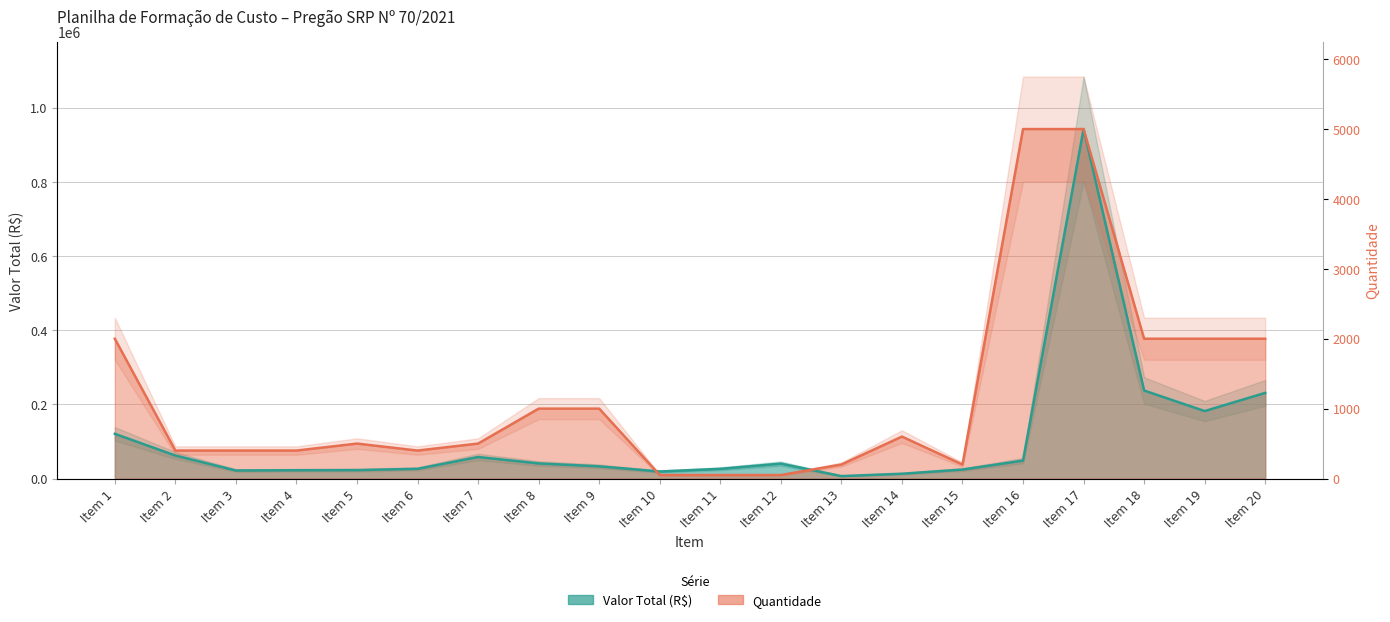

True or false: Quantidade and Valor Total (R$) cross at least once.

True